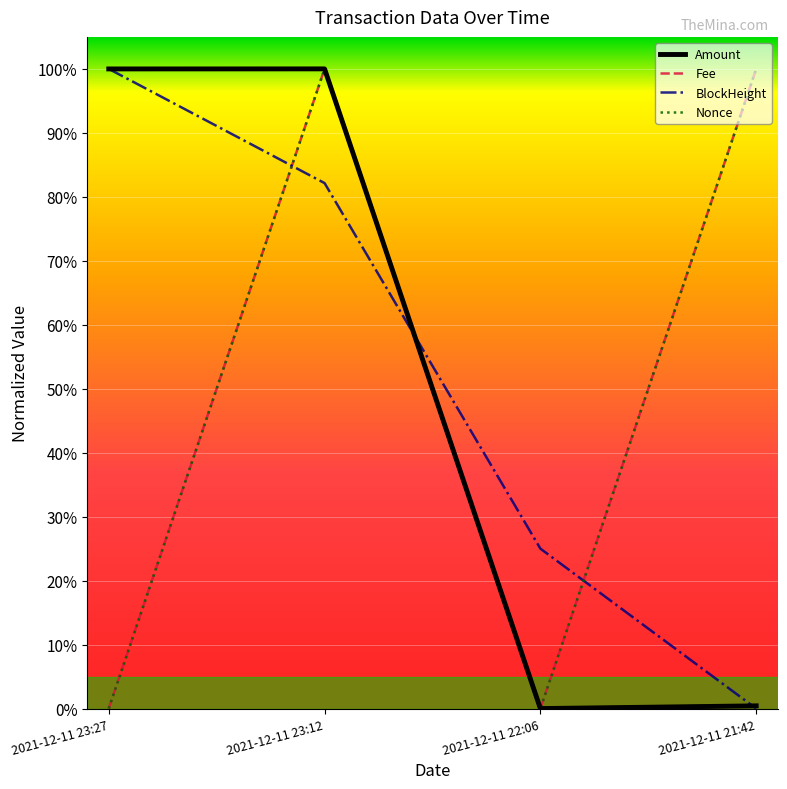

True or false: Amount has a value of 0.0 at 2021-12-11 22:06.

True